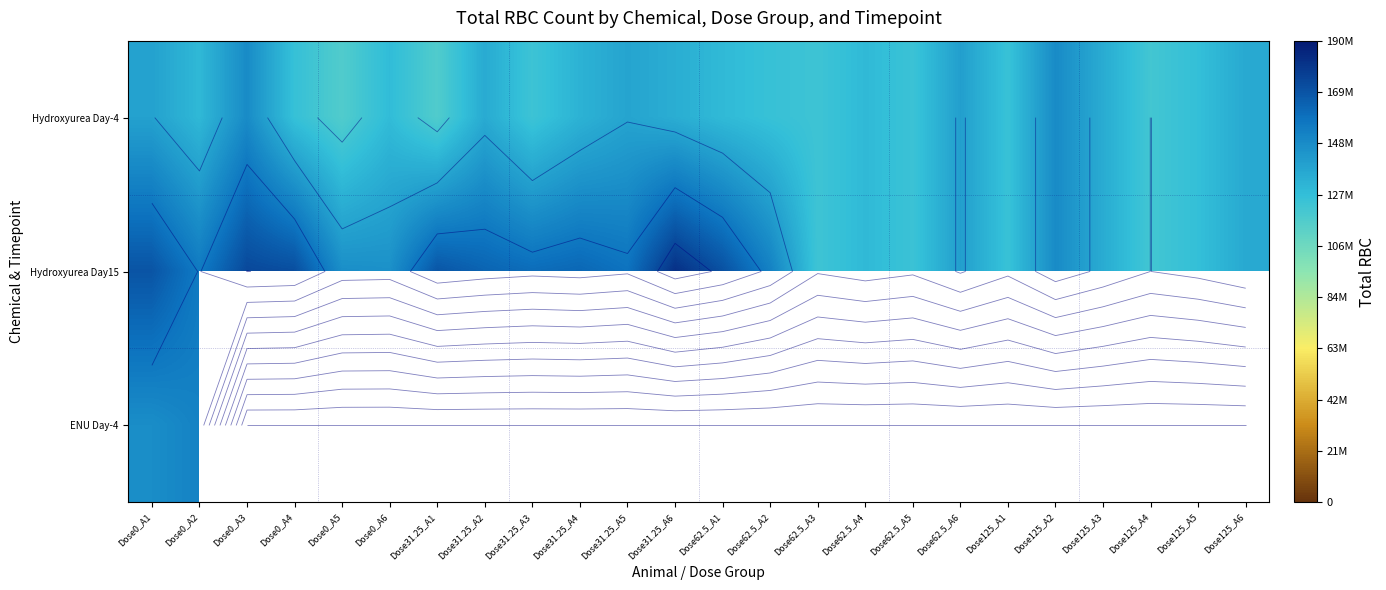

What is the spread (max minus min) of values at Dose0_A6?

17891166.0